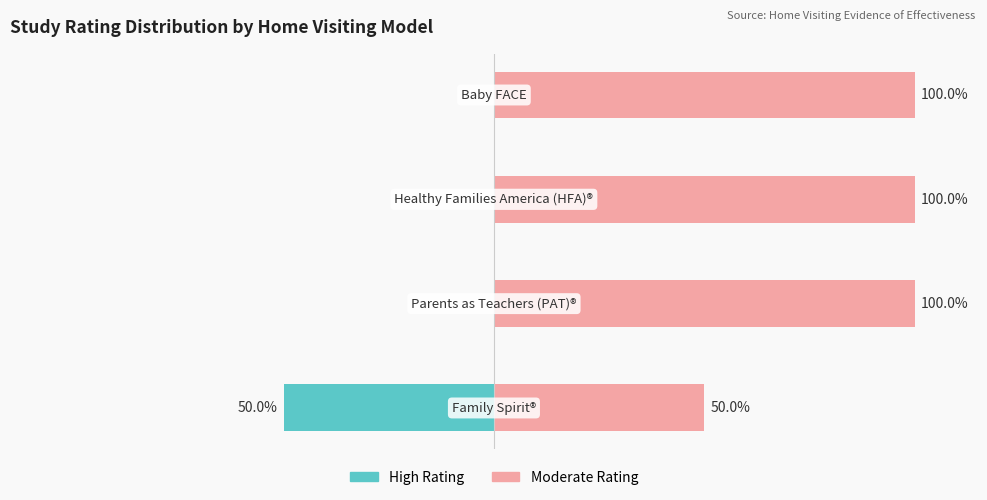

What is the average value of the High Rating series?

-12